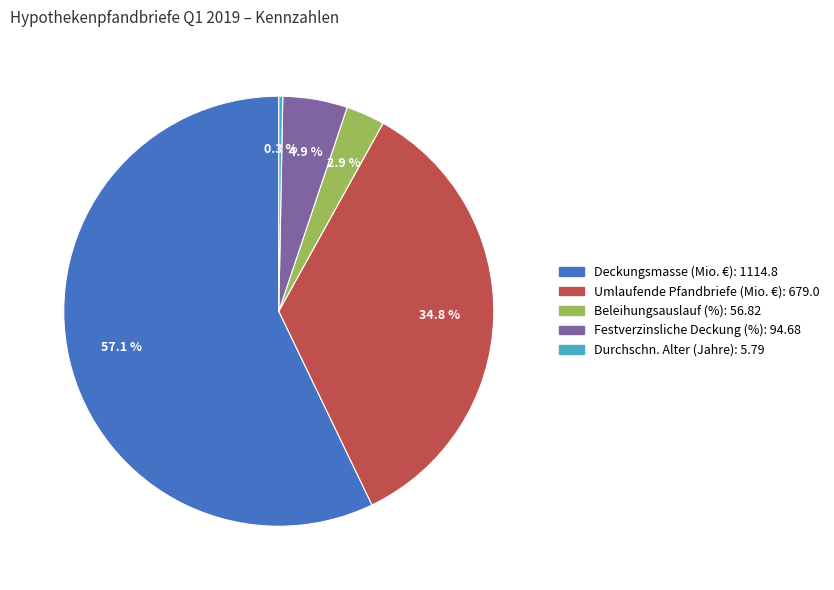

Is there any slice that represents more than half of the pie?

Yes